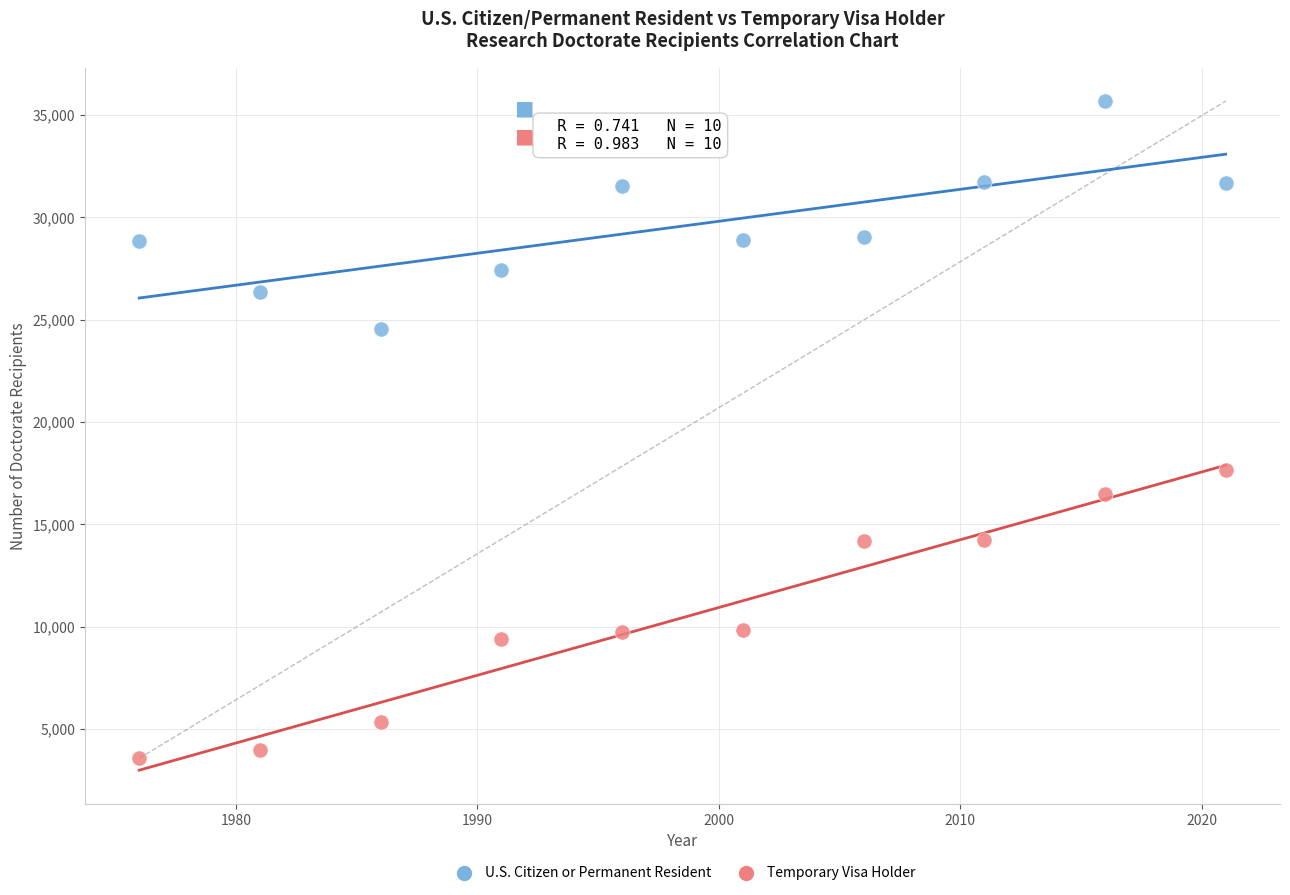

Which series reaches the maximum Y coordinate?

U.S. Citizen or Permanent Resident